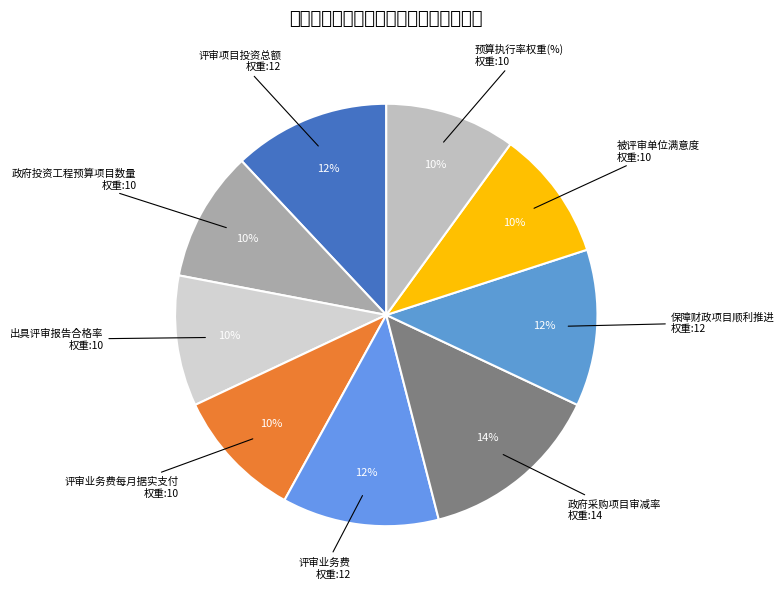

What percentage is the 政府投资工程预算项目数量 slice, to the nearest percent?

10%